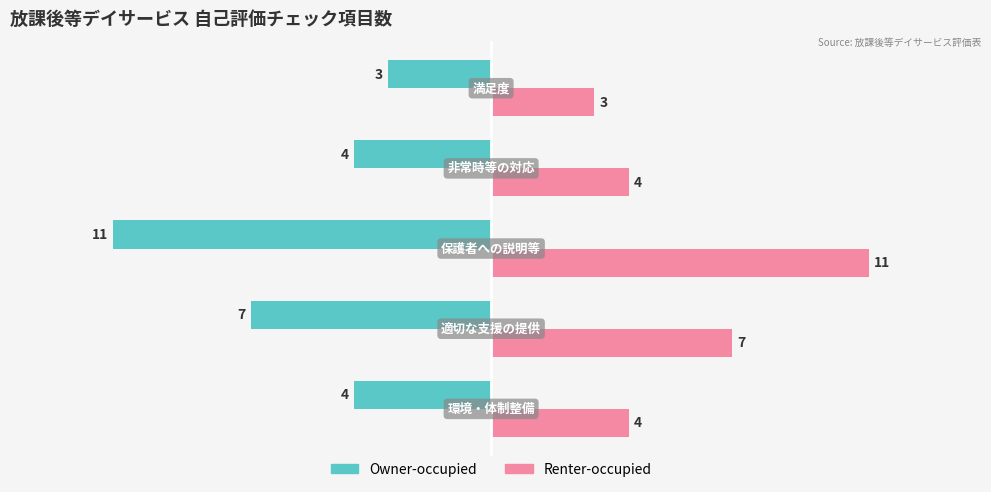

What is the greatest value displayed?

11